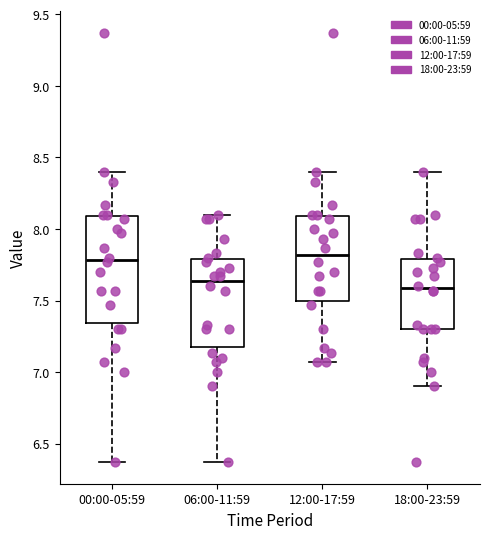

Comparing the boxes themselves (not the whiskers), which one is the tallest?

00:00-05:59